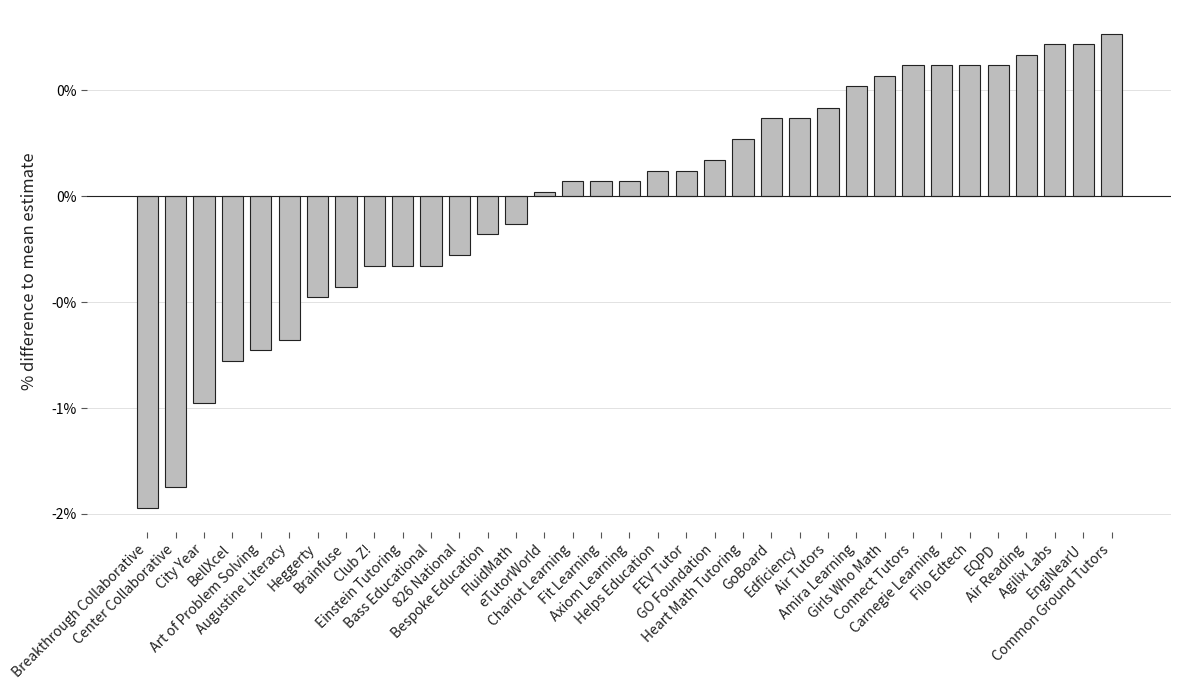

Read the value at Girls Who Math.

0.6